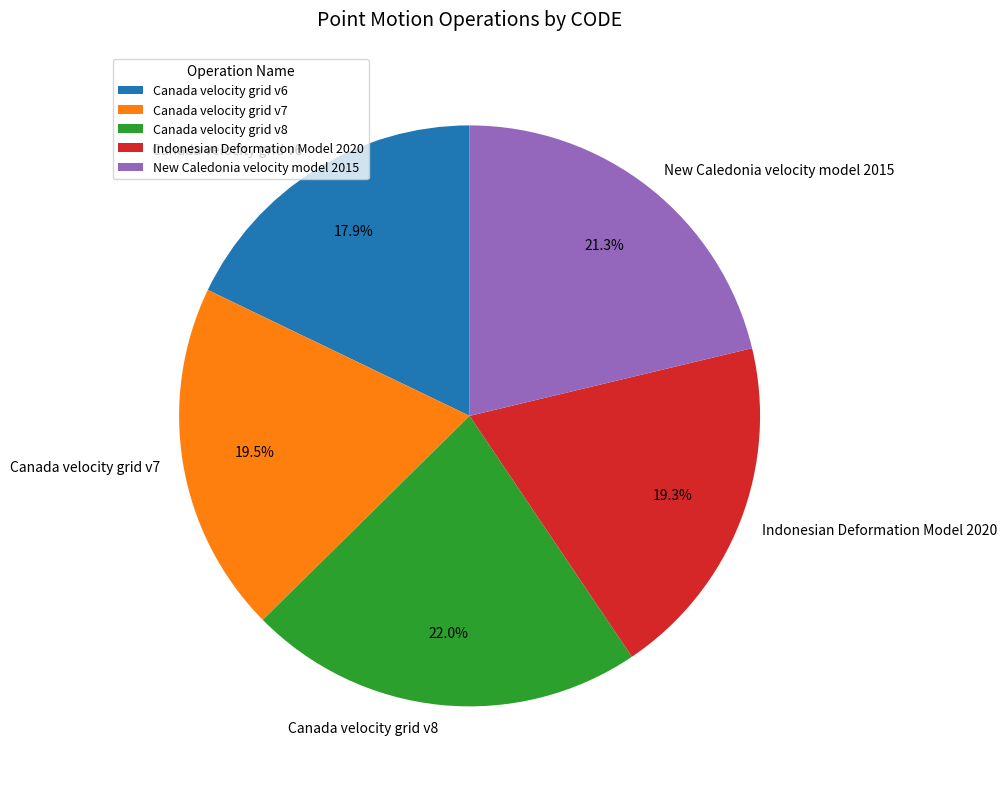

What is the smallest slice in the pie chart?

Canada velocity grid v6